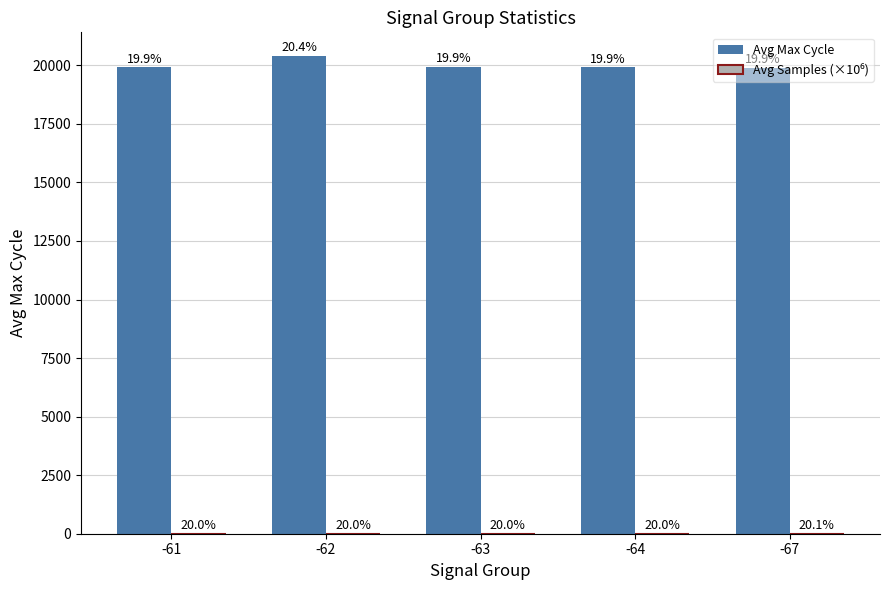

What is the value of the Avg Max Cycle bar at the 2nd from the left?

20391.0